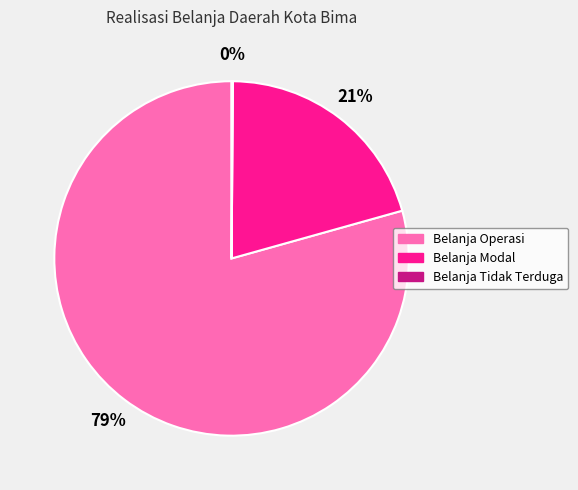

To the nearest percent, what is the difference between the largest and smallest slice percentages?

79%